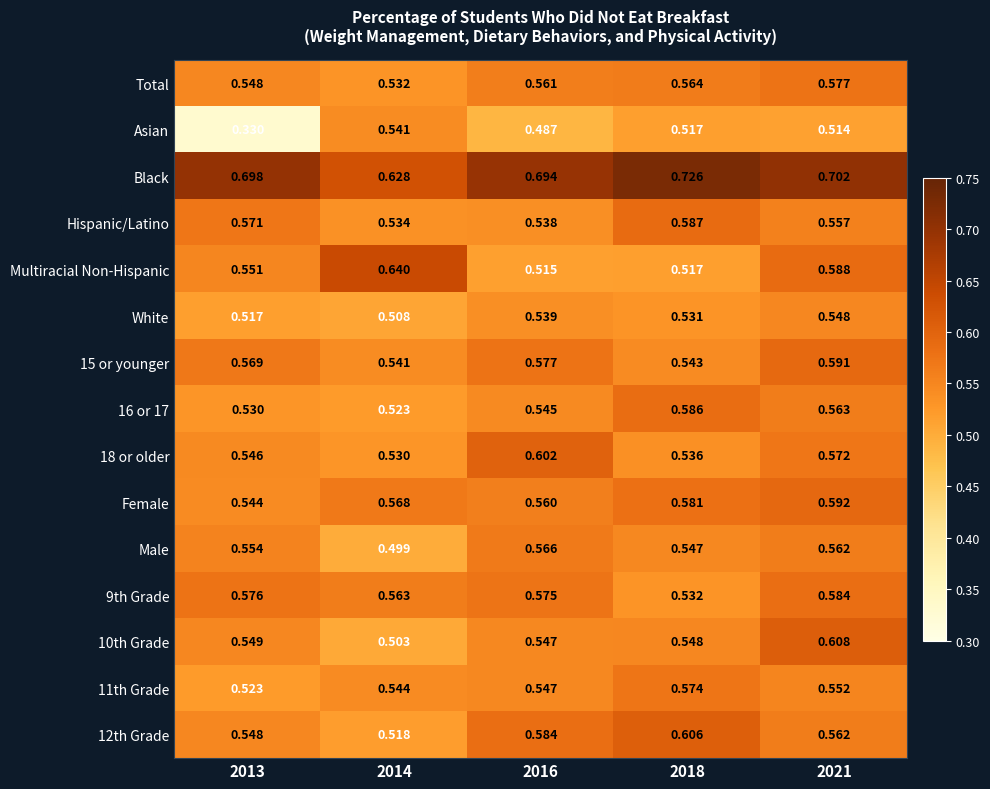

How many data points does each series have?

5